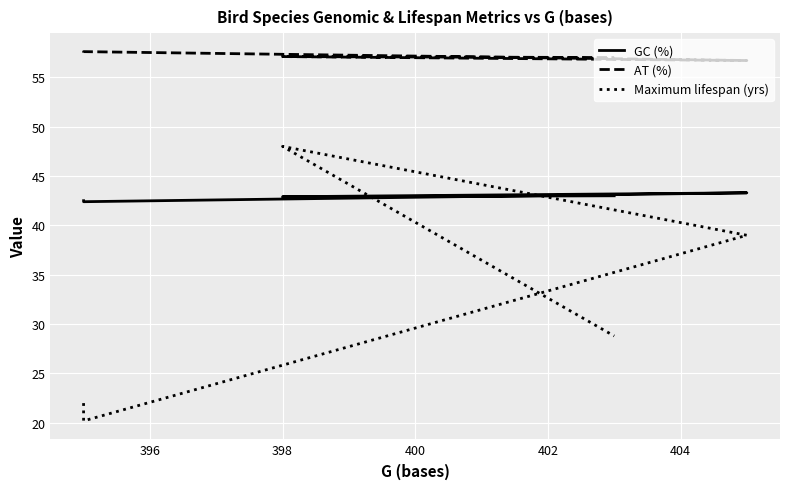

At how many categories does at least one series exceed 44?

5